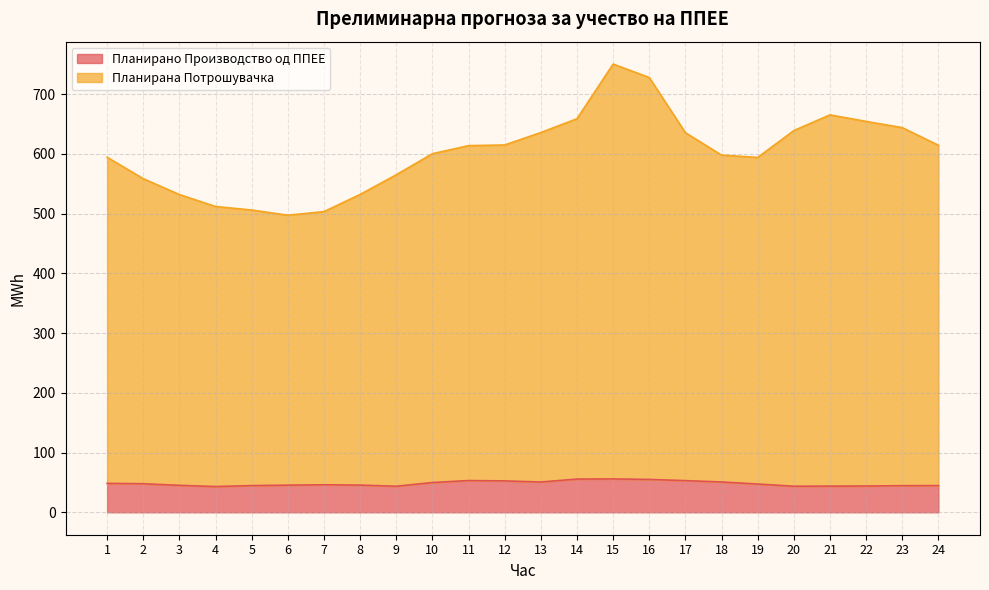

How many values in the Планирана Потрошувачка series exceed 613?

12